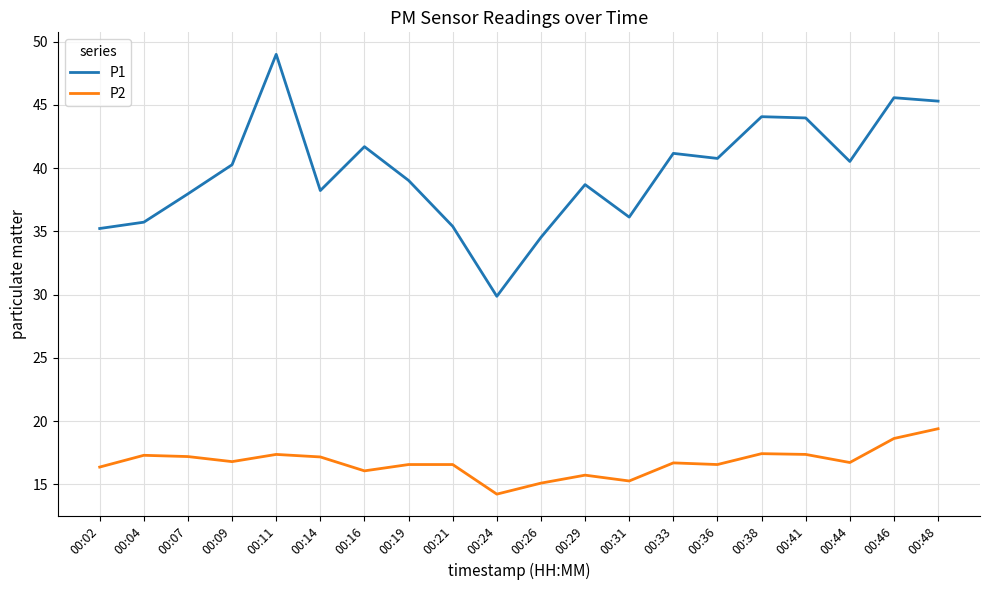

True or false: P1 has more than 2 points higher than both neighbors.

True